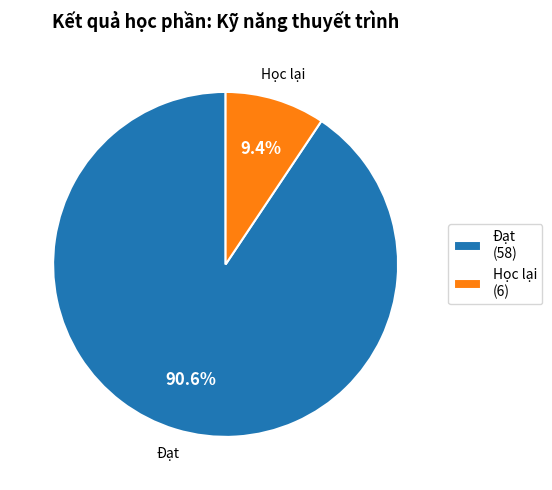

Is it true that Đạt is 76% of the pie?

False